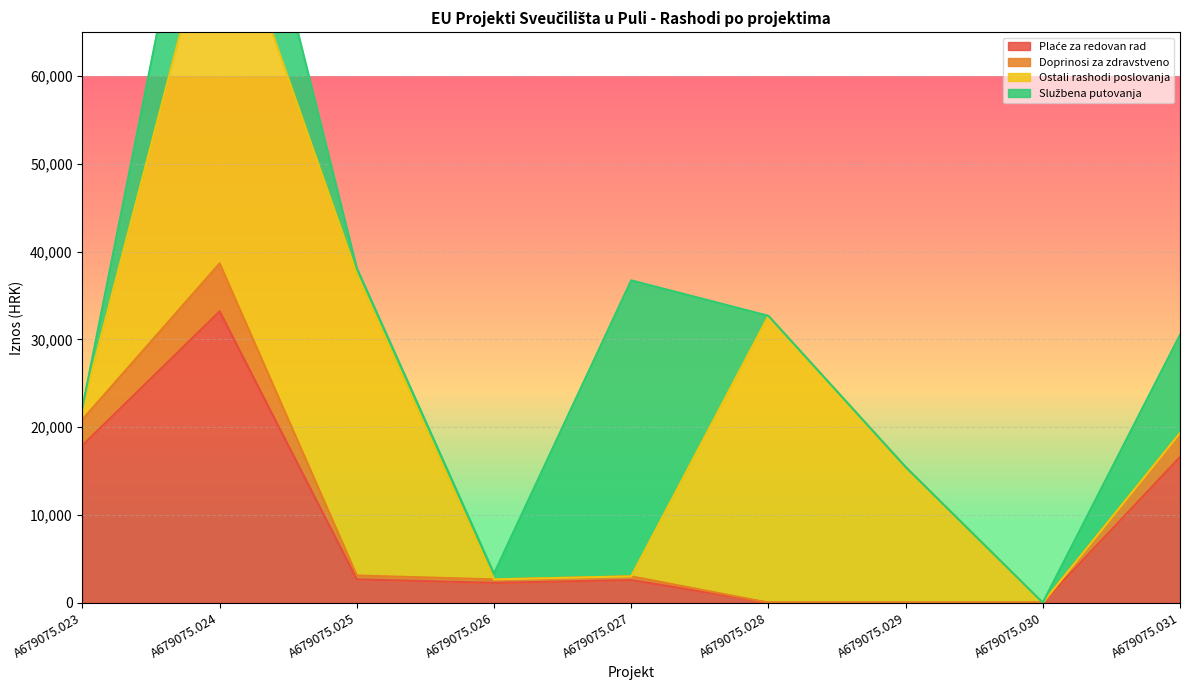

Which category has the lowest value in the Plaće za redovan rad series?

A679075.028